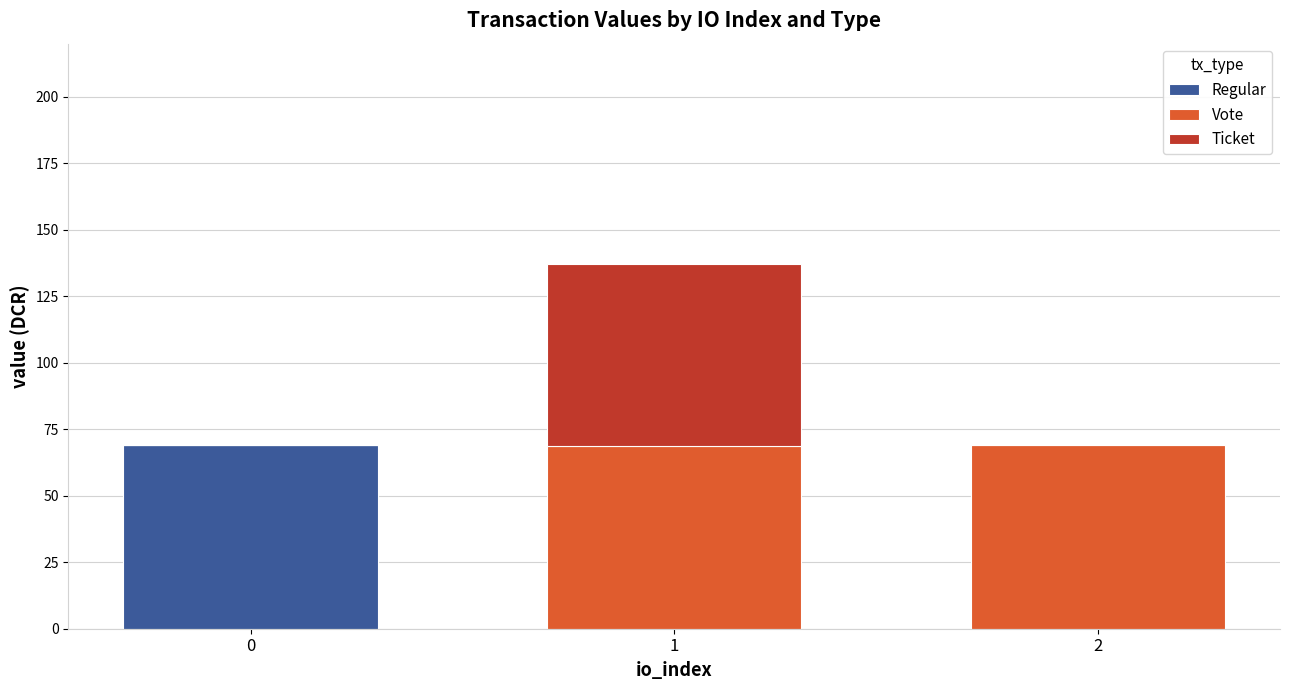

How many data points does each series have?

3